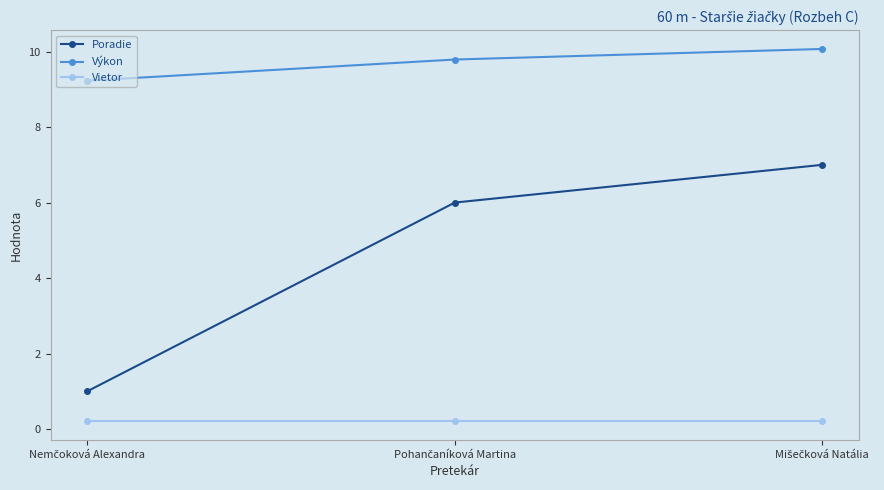

What is the lowest value of the Výkon series?

9.2